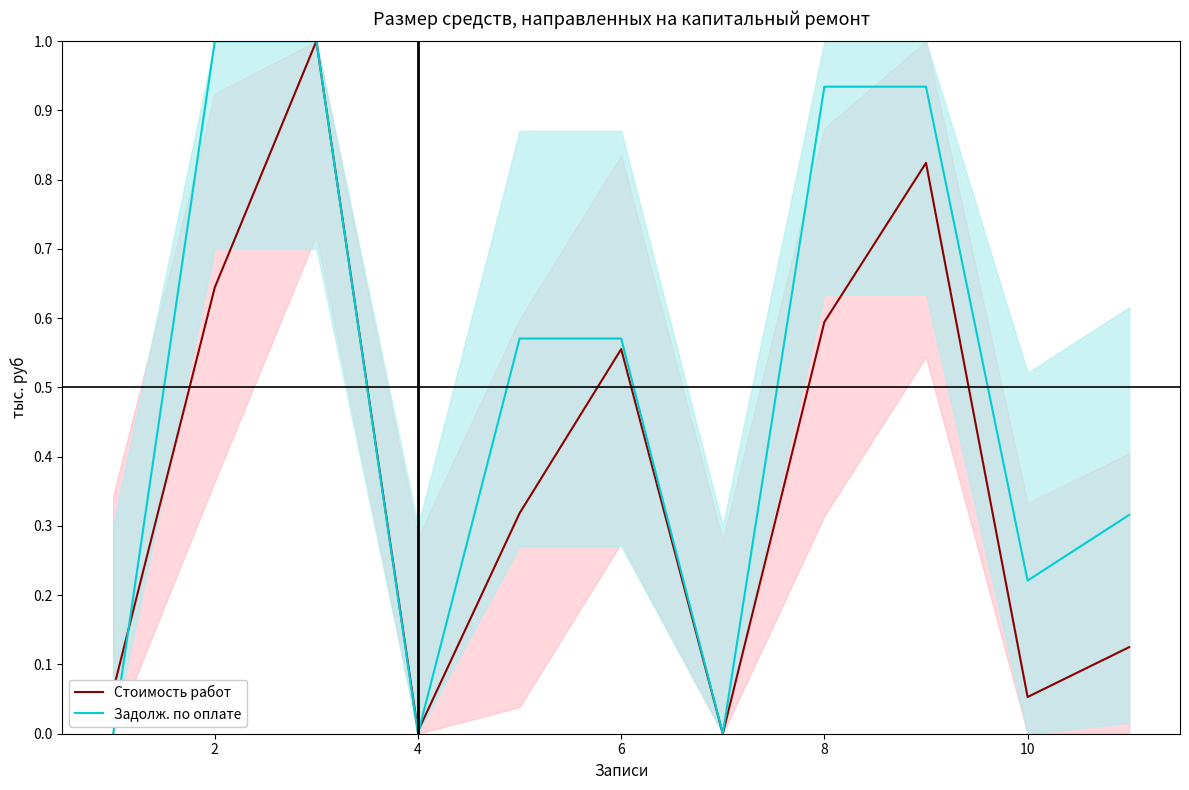

Which series changed the most between 6 and 10?

Стоимость работ